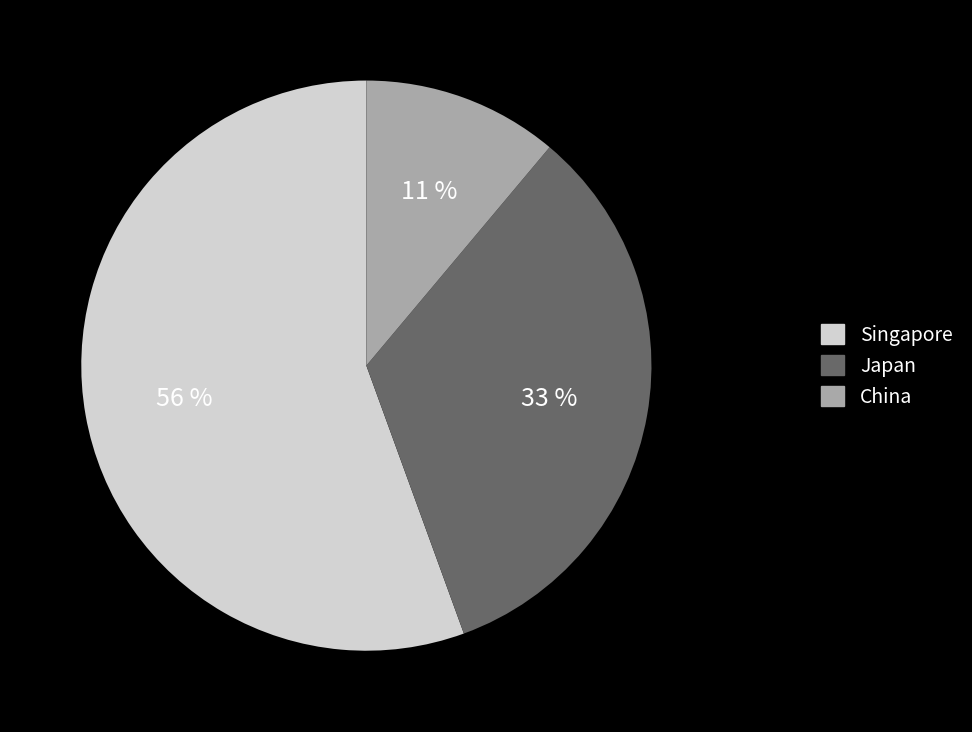

Is it true that Japan is 33% of the pie?

True